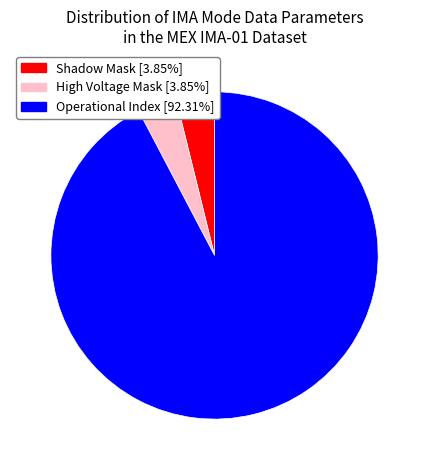

Does any single category account for the majority?

Yes